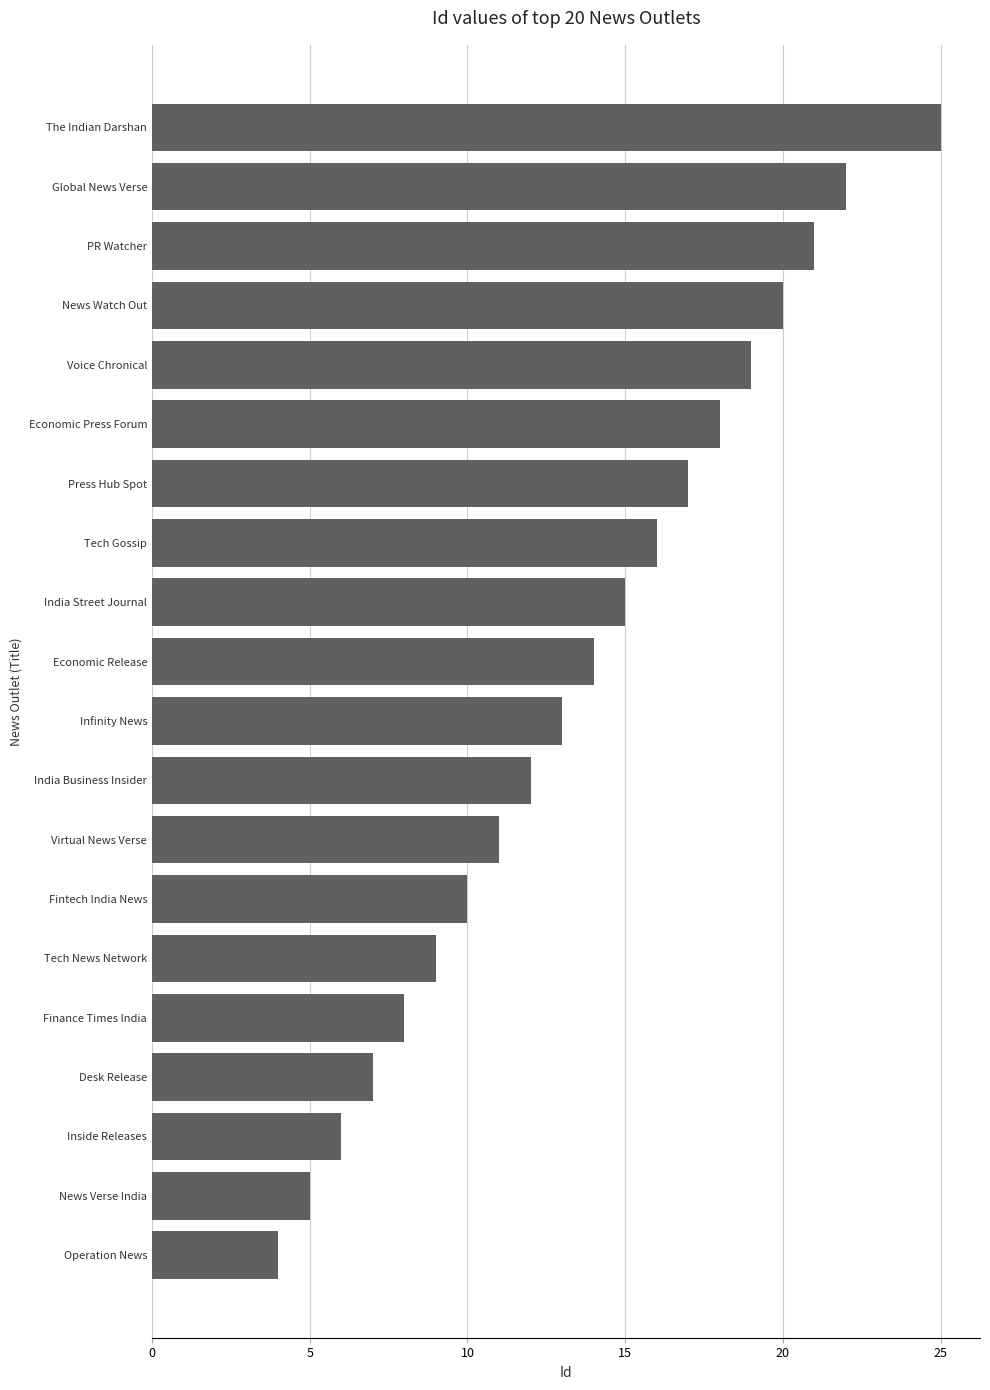

Rank the categories by value from lowest to highest.

Operation News, News Verse India, Inside Releases, Desk Release, Finance Times India, Tech News Network, Fintech India News, Virtual News Verse, India Business Insider, Infinity News, Economic Release, India Street Journal, Tech Gossip, Press Hub Spot, Economic Press Forum, Voice Chronical, News Watch Out, PR Watcher, Global News Verse, The Indian Darshan